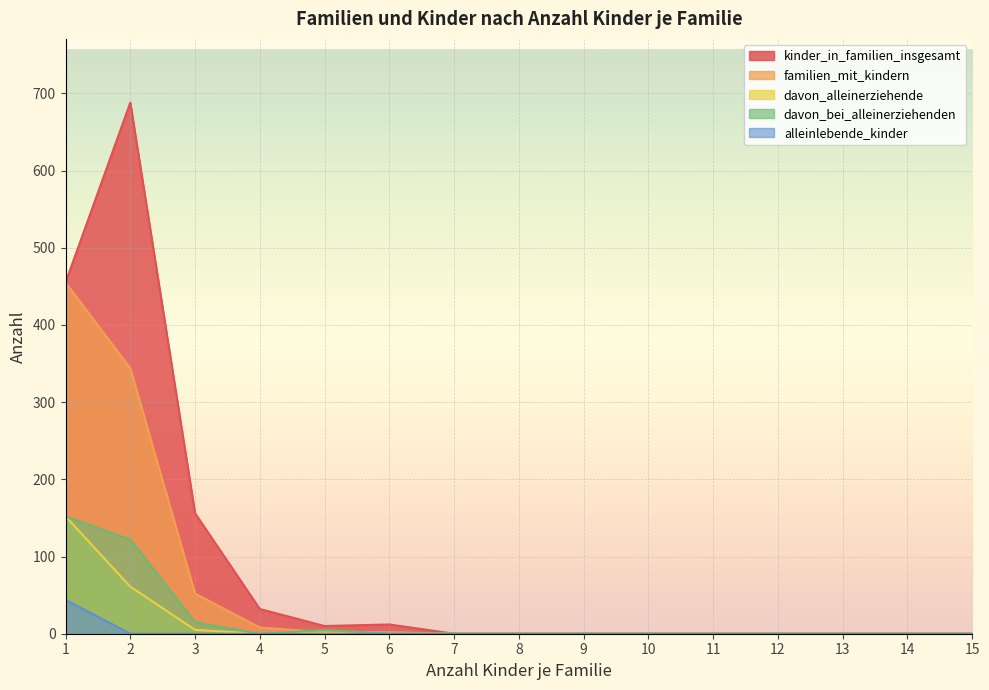

Rank the series by their maximum value, from highest to lowest.

kinder_in_familien_insgesamt, familien_mit_kindern, davon_alleinerziehende, davon_bei_alleinerziehenden, alleinlebende_kinder